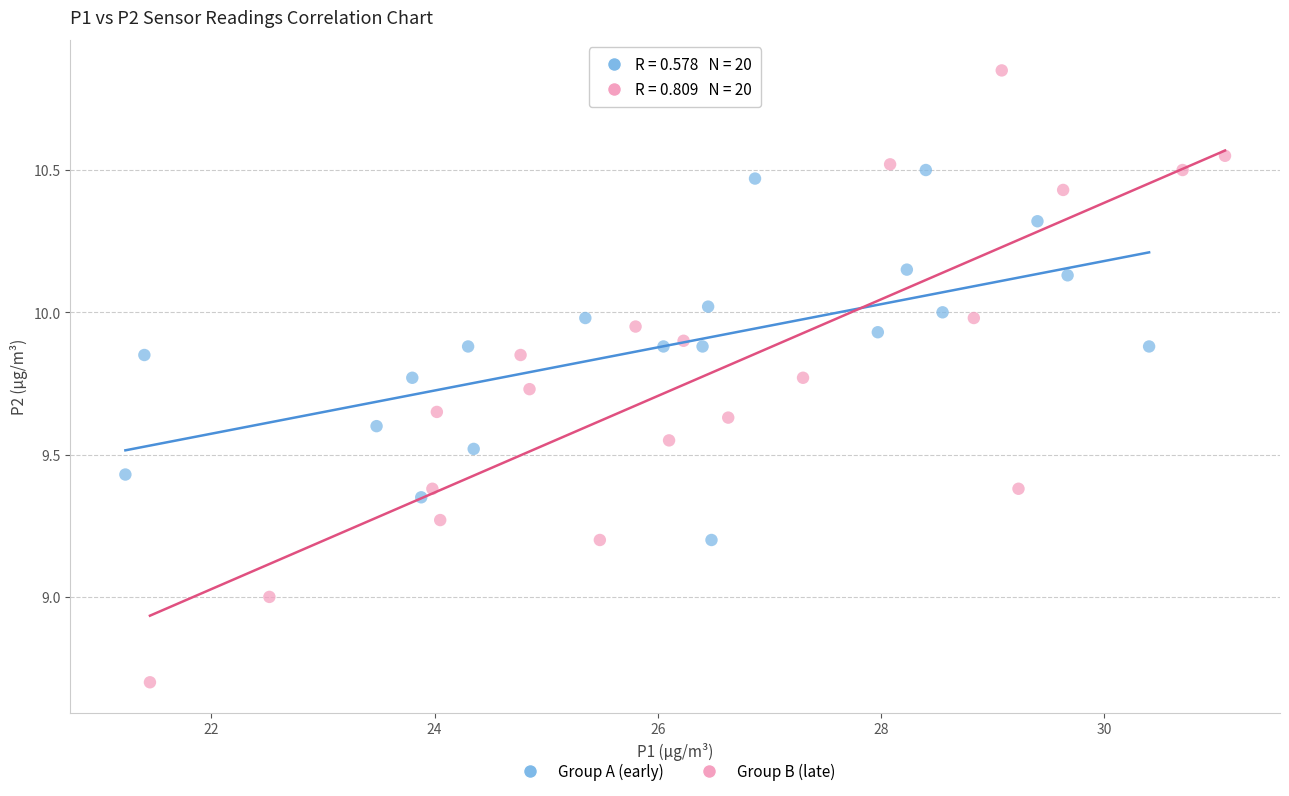

Which series contains the highest Y value?

Group B (late)